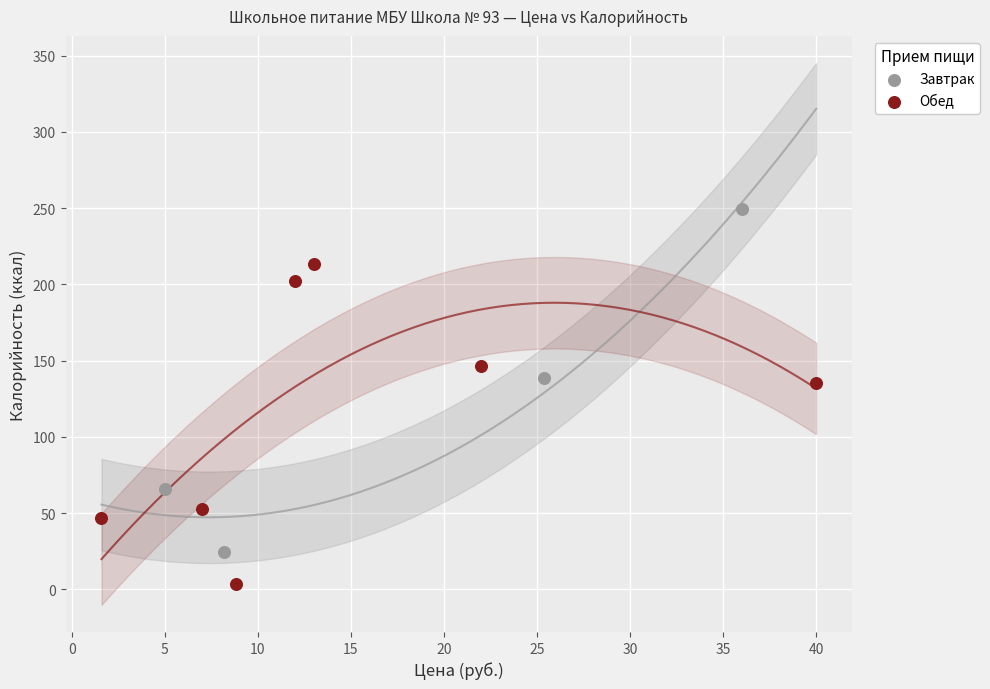

Which series reaches the maximum Y coordinate?

Завтрак